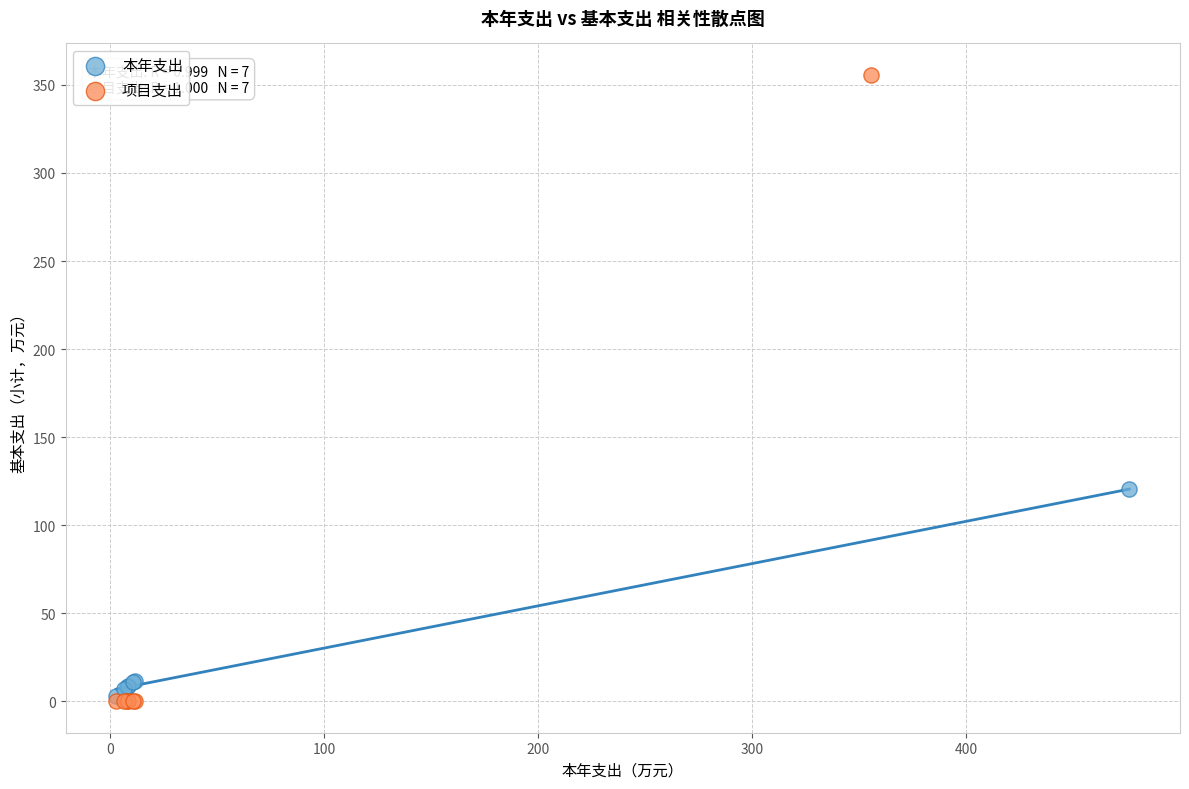

Which series has the widest spread of Y values?

项目支出